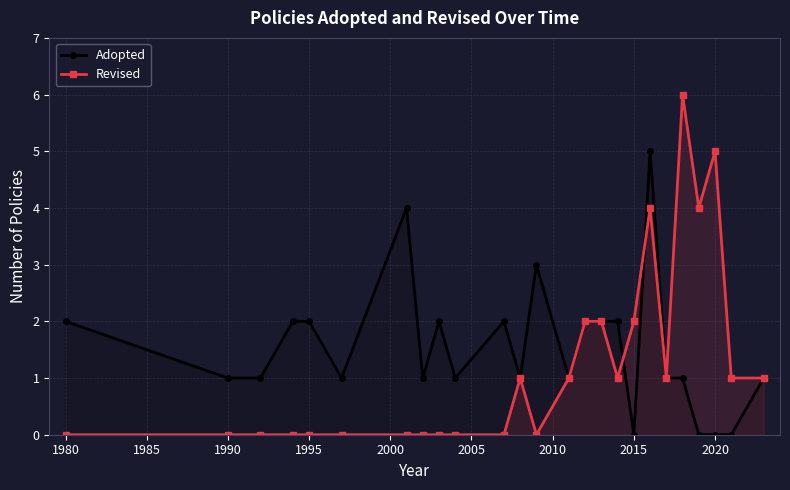

In Adopted, how many points are higher than both neighbors (excluding endpoints)?

5